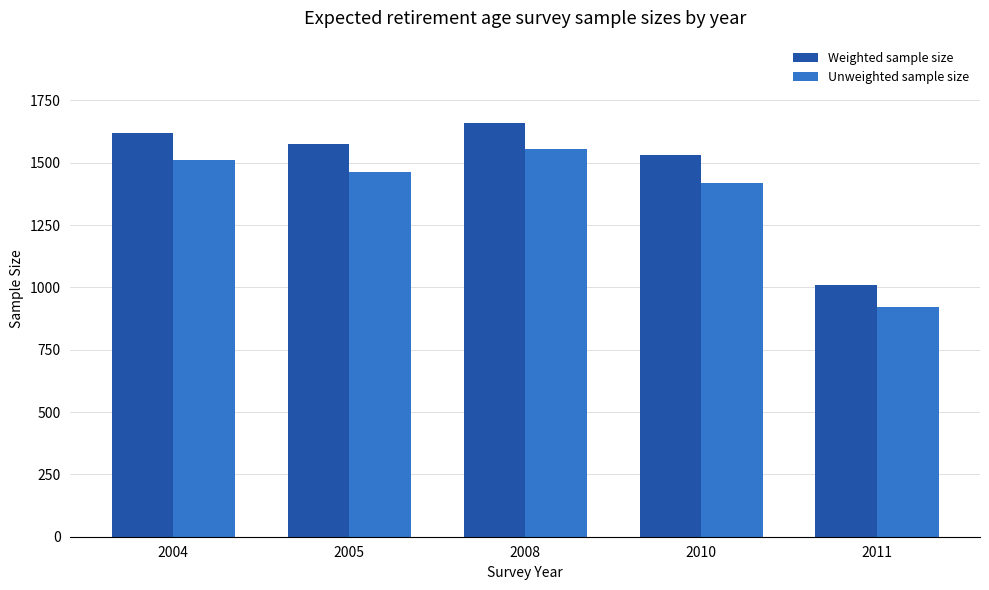

Rank the series by their maximum value, from highest to lowest.

Weighted sample size, Unweighted sample size